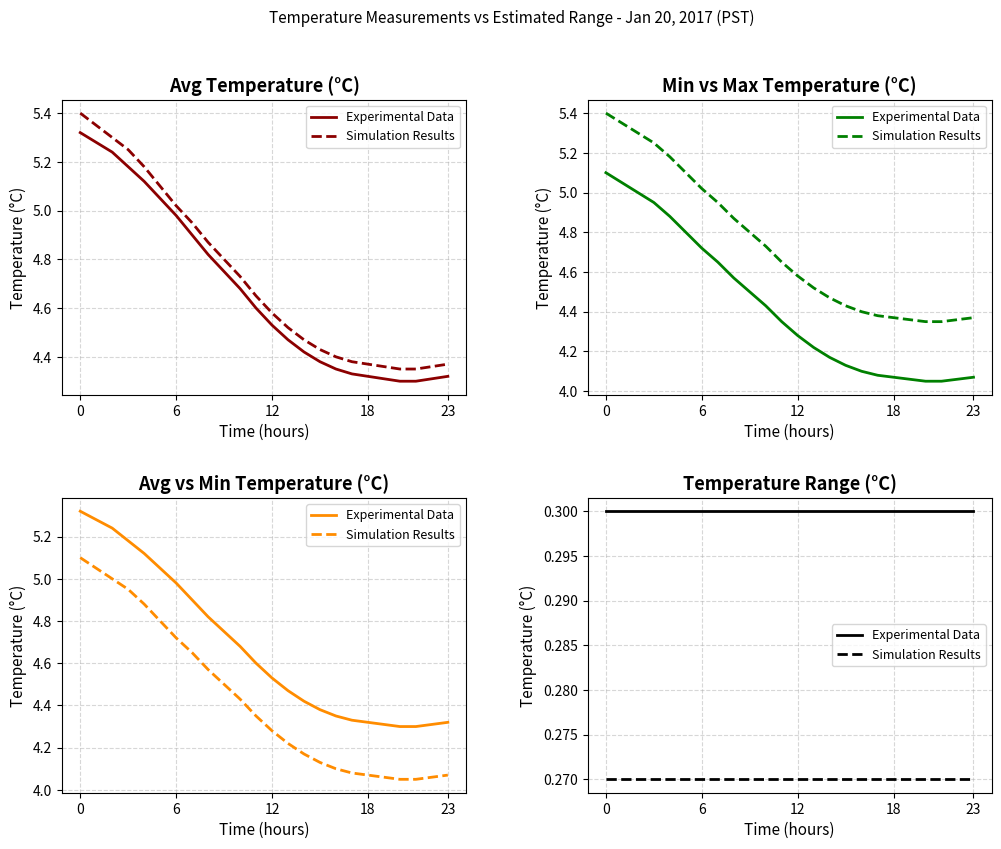

Count the number of categories in the chart.

24